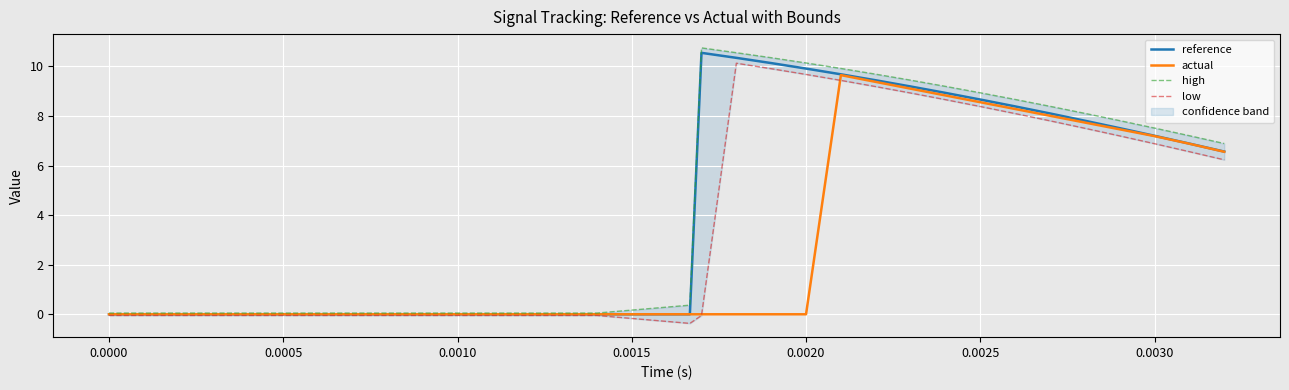

Reading left to right, transcribe all the data shown in this chart.

reference: 0.0	0.0	0.0	0.0	10.5	10.3	10.1	9.9	9.7	9.4	9.2	8.9	8.7	8.4	8.1	7.8	7.5	7.2	6.9	6.6
actual: 0.0	0.0	0.0	0.0	0.0	0.0	0.0	0.0	9.6	9.4	9.1	8.8	8.6	8.3	8.0	7.7	7.5	7.2	6.9	6.6
high: 0.1	0.1	0.1	0.4	10.7	10.5	10.3	10.1	9.9	9.7	9.4	9.2	8.9	8.7	8.4	8.1	7.8	7.5	7.2	6.9
low: -0.0	-0.0	-0.0	-0.4	-0.0	10.1	9.9	9.7	9.4	9.2	8.9	8.7	8.4	8.1	7.8	7.5	7.2	6.9	6.6	6.2